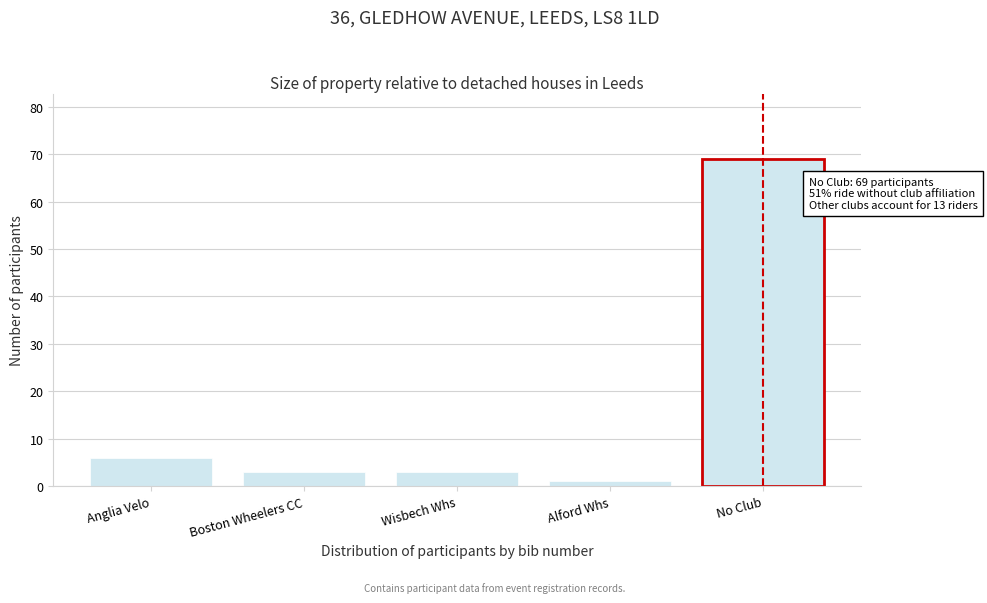

Reading left to right, what are all the values shown in this chart?

6	3	3	1	69